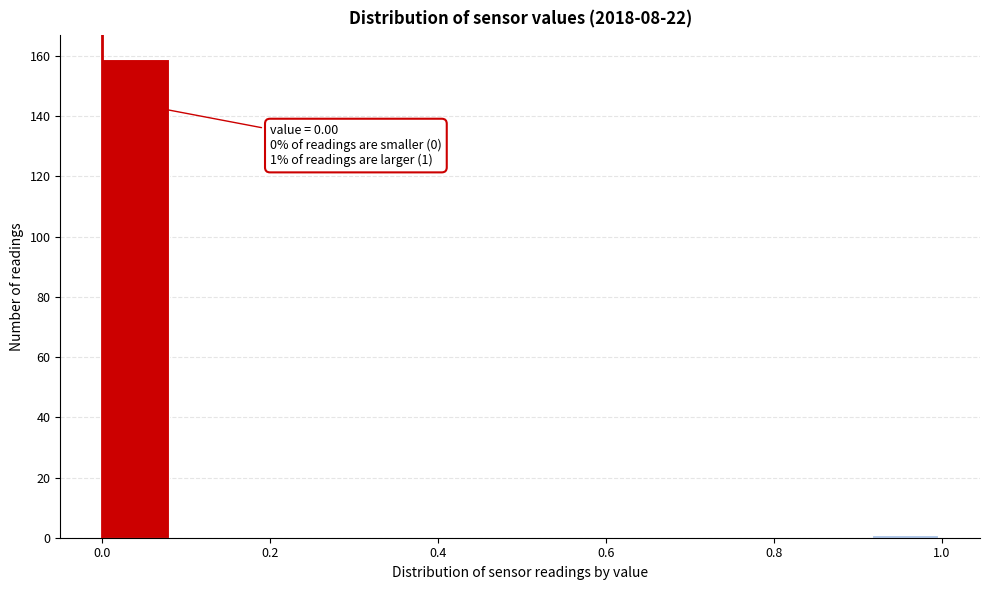

Over which range of the x-axis is the bar tallest?

0.00 to 0.08